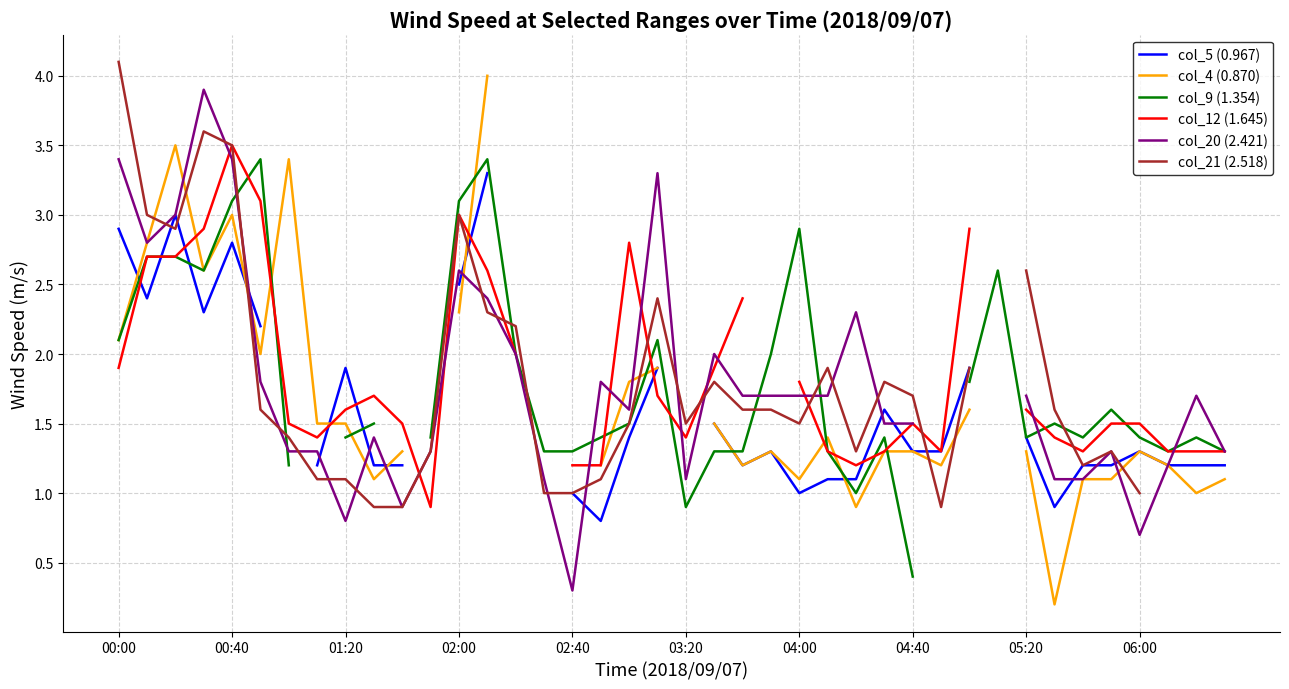

What is the difference between the maximum and minimum values in the col_4 (0.870) series?

3.8